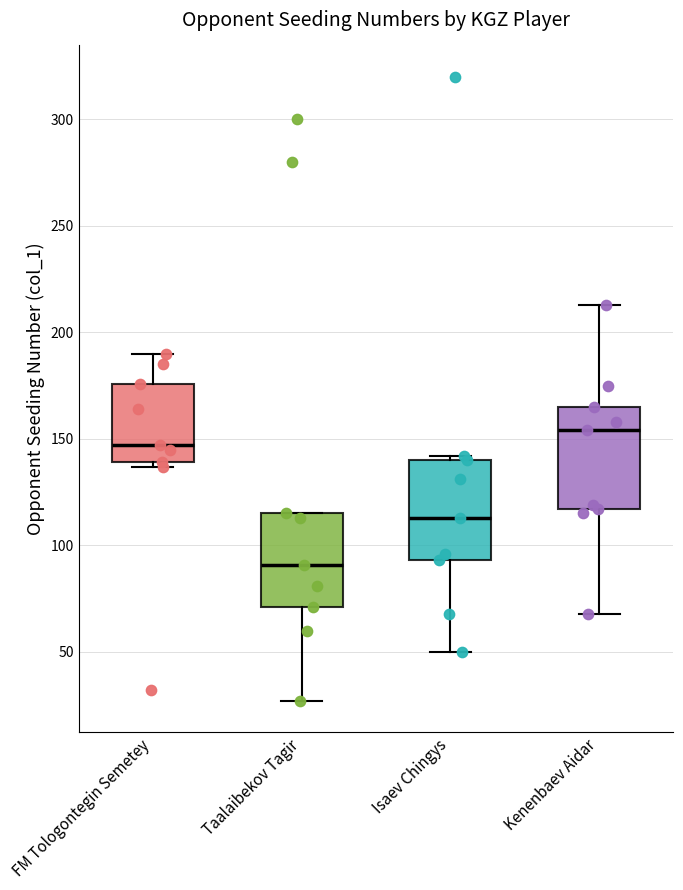

Reading left to right, transcribe this box plot: for each box, give where its median line is, the range the box spans, and where its two whiskers end, as read against the y-axis. The values are not printed on the chart, so give them approximately, as read against the axis.

FM Tologontegin Semetey: median 145, box 140 to 175, whiskers 135 to 190
Taalaibekov Tagir: median 90, box 70 to 115, whiskers 25 to 115
Isaev Chingys: median 115, box 95 to 140, whiskers 50 to 140 (just above the box's upper edge)
Kenenbaev Aidar: median 155, box 115 to 165, whiskers 70 to 215